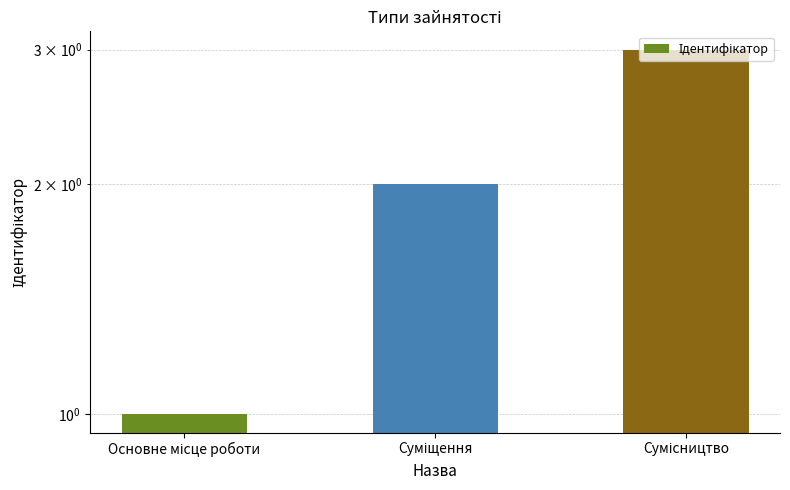

Is it true that the value at Основне місце роботи is 2?

False